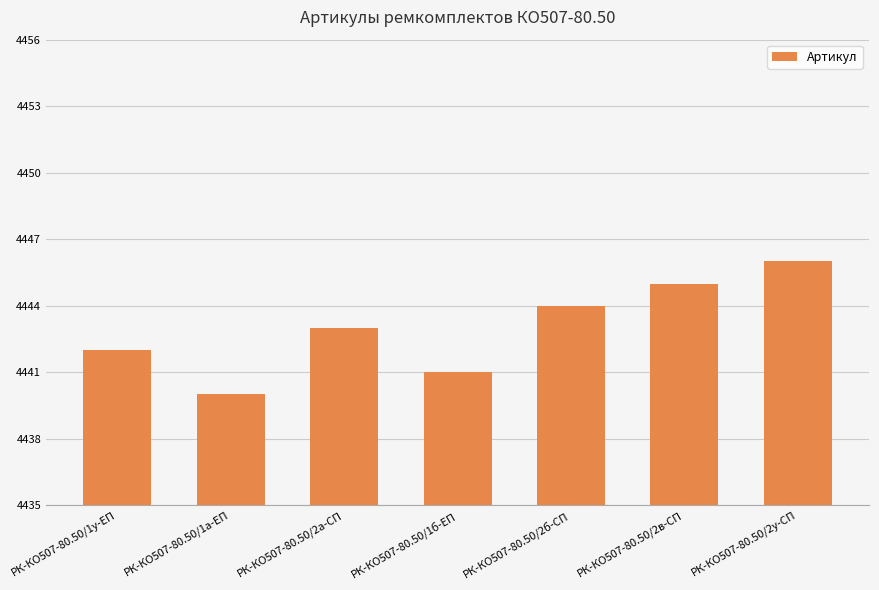

Read the value at РК-КО507-80.50/2а-СП.

4443